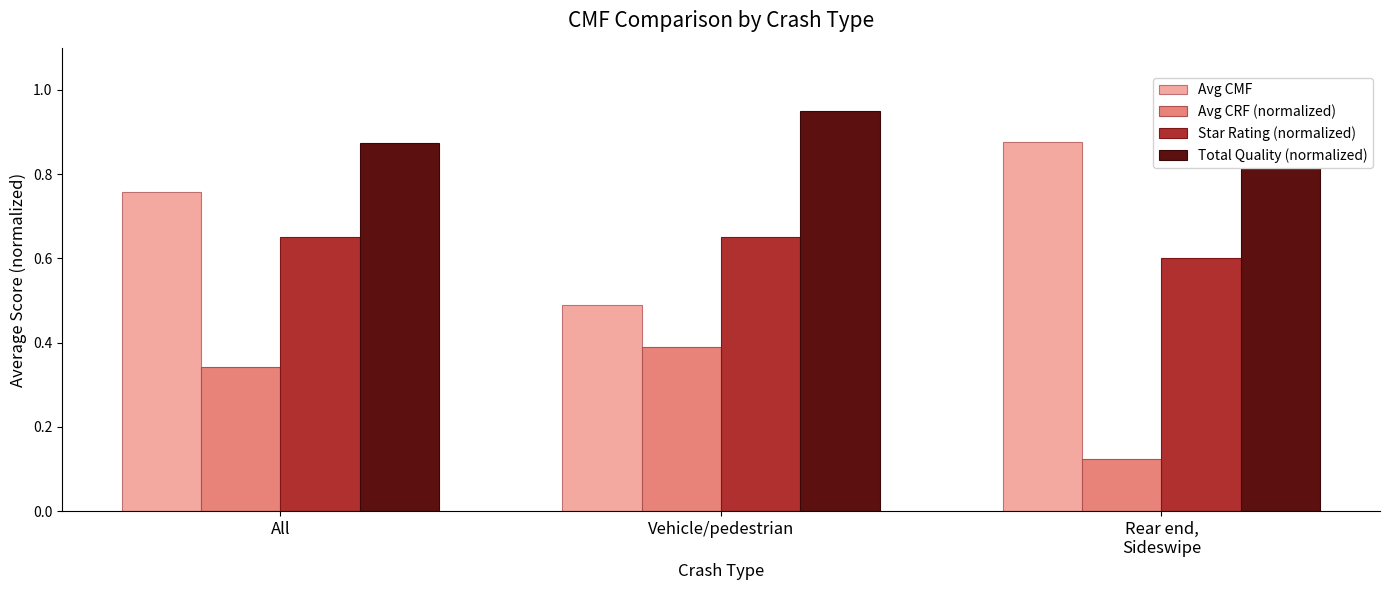

Count the number of categories in the chart.

3